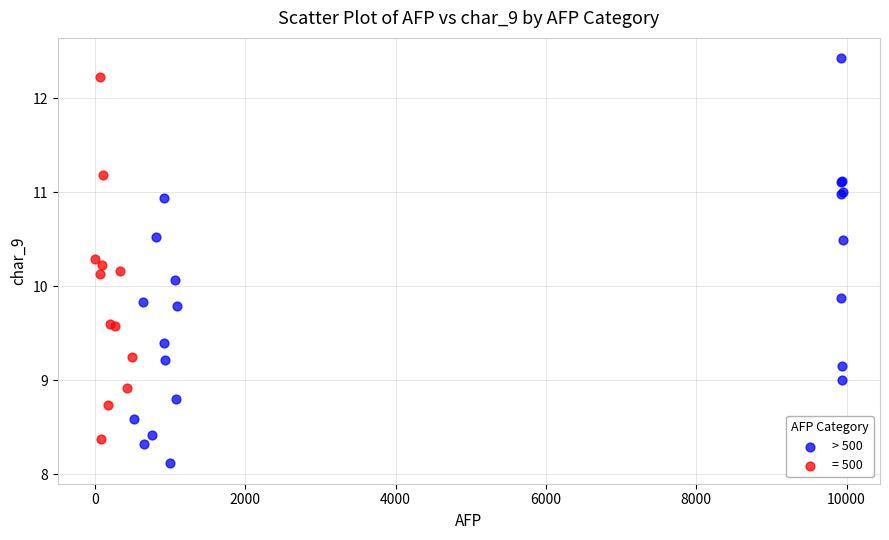

Which series has the largest Y range (max minus min)?

> 500